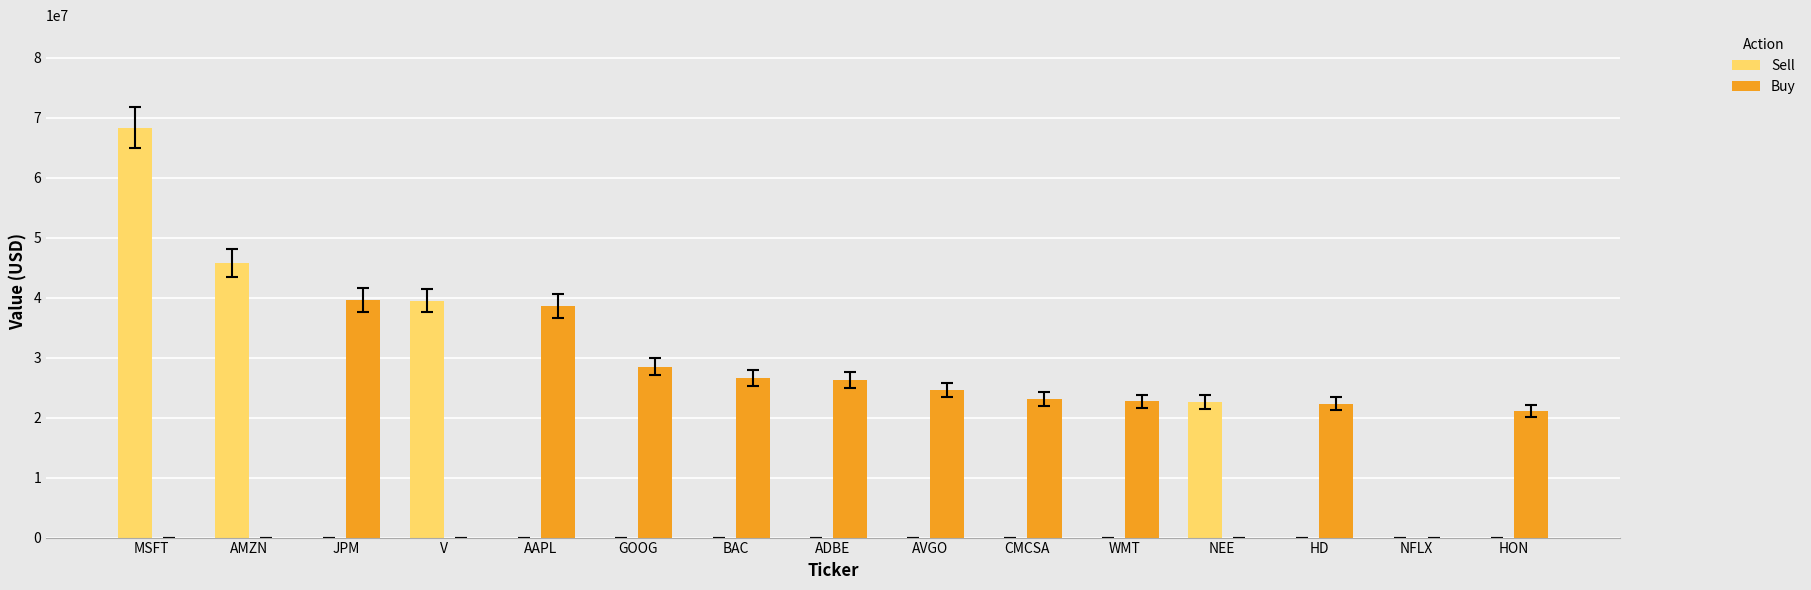

What is the maximum value shown in the chart?

68346000